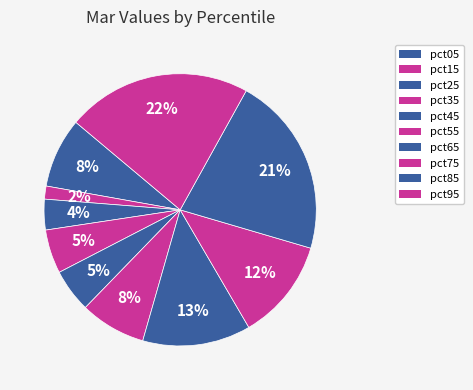

Does pct05 represent more than half of the total?

No